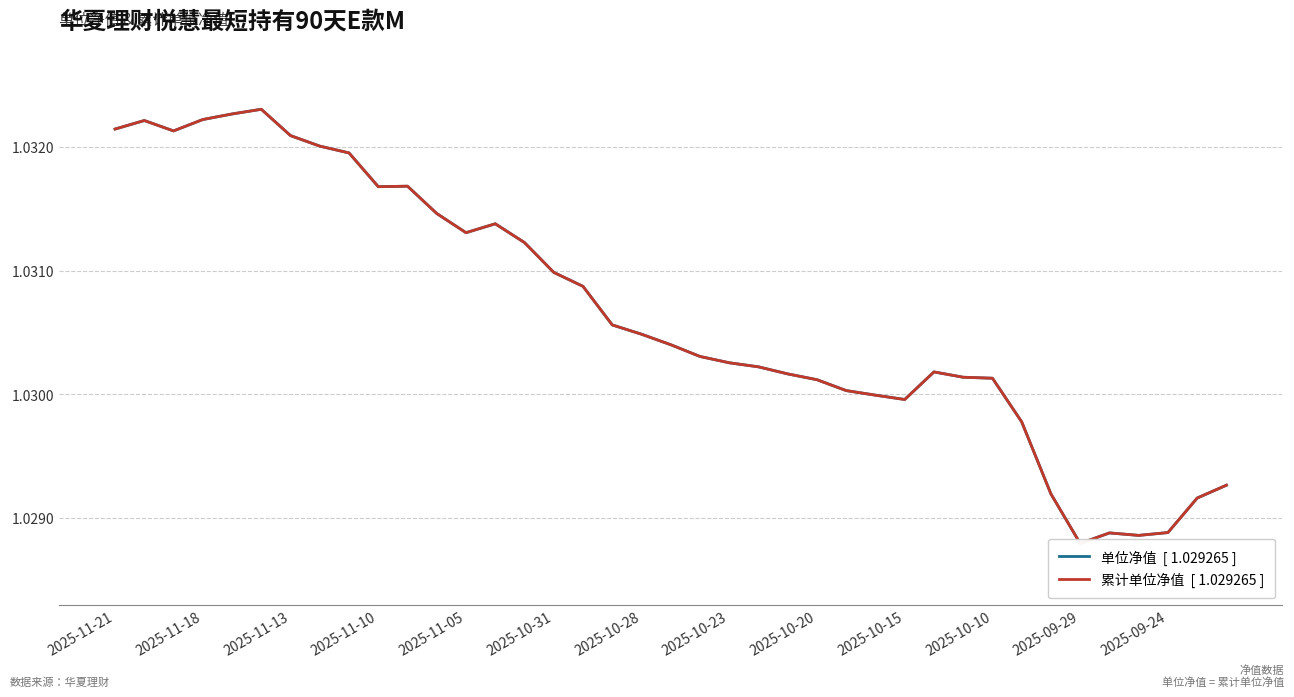

List the series in order of their peak value, lowest first.

单位净值  [ 1.029265 ], 累计单位净值  [ 1.029265 ]